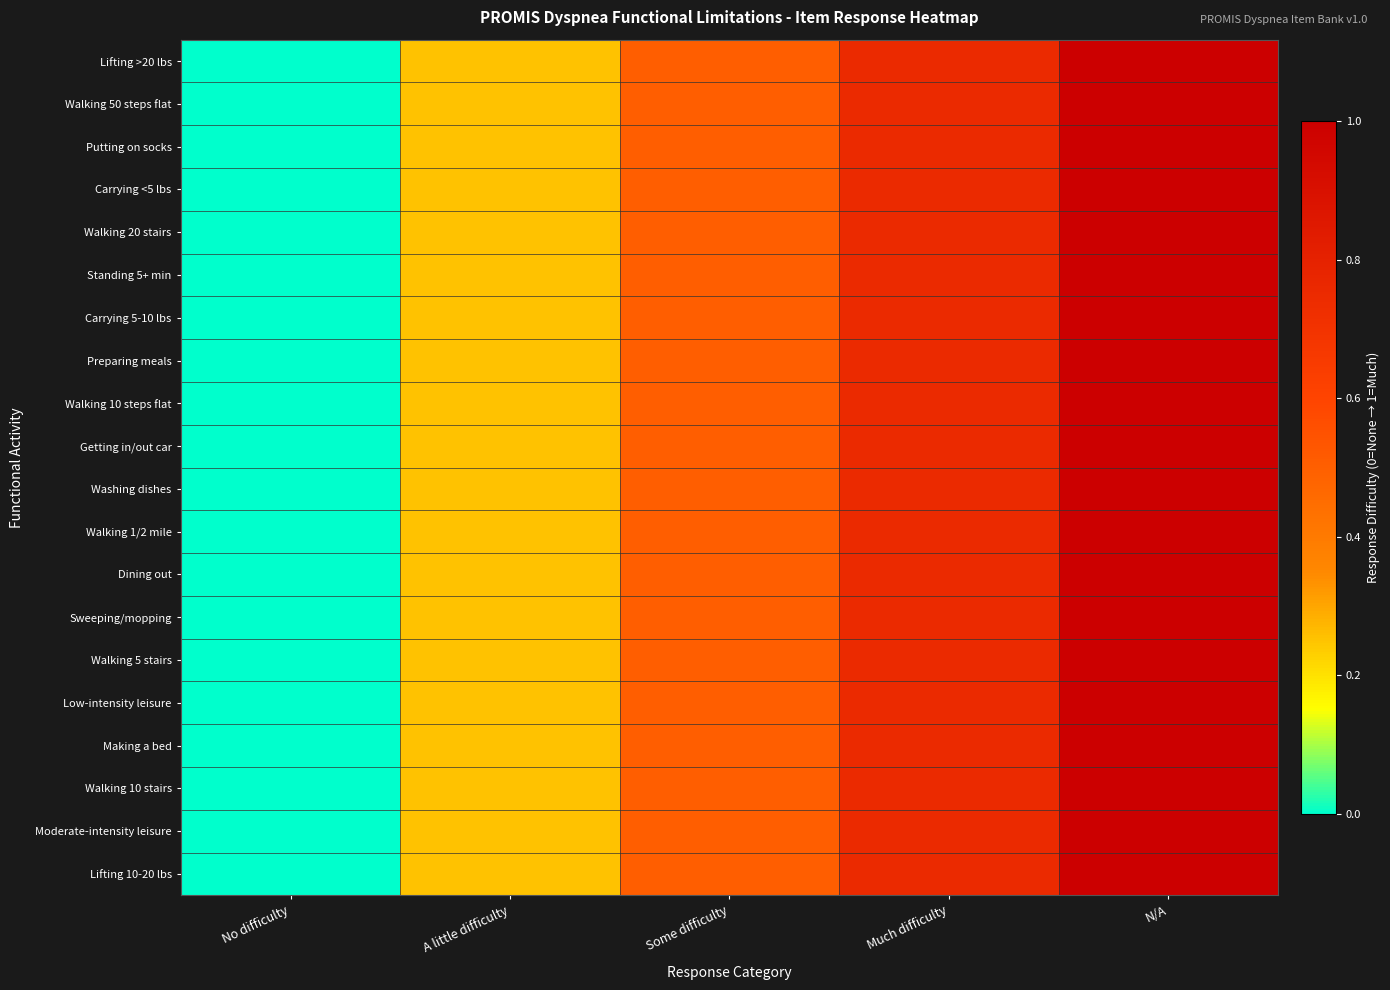

At how many categories does at least one series exceed 0?

4